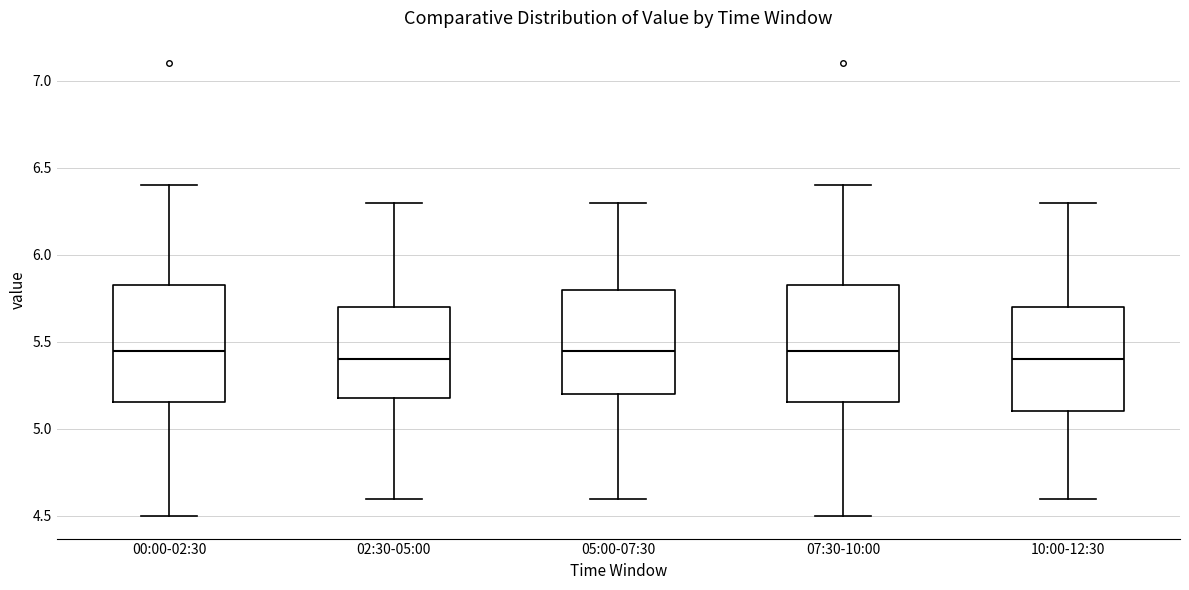

Reading left to right, transcribe this box plot: for each box, give where its median line is, the range the box spans, and where its two whiskers end, as read against the y-axis. The values are not printed on the chart, so give them approximately, as read against the axis.

00:00-02:30: median 5.45, box 5.15 to 5.85, whiskers 4.50 to 6.40
02:30-05:00: median 5.40, box 5.20 to 5.70, whiskers 4.60 to 6.30
05:00-07:30: median 5.45, box 5.20 to 5.80, whiskers 4.60 to 6.30
07:30-10:00: median 5.45, box 5.15 to 5.85, whiskers 4.50 to 6.40
10:00-12:30: median 5.40, box 5.10 to 5.70, whiskers 4.60 to 6.30